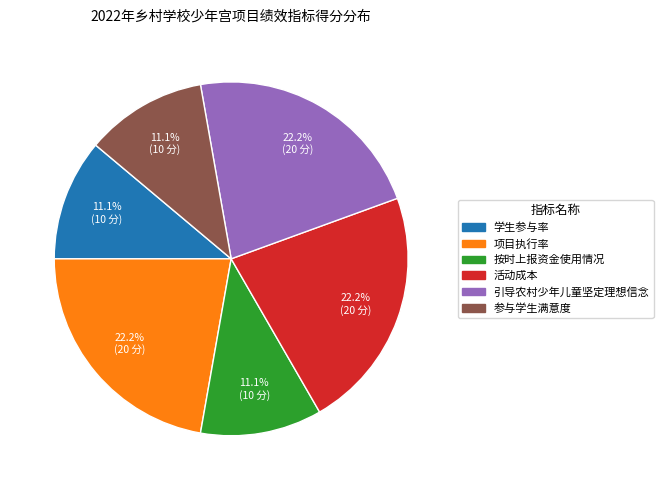

Between 参与学生满意度 and 引导农村少年儿童坚定理想信念, which is larger?

引导农村少年儿童坚定理想信念